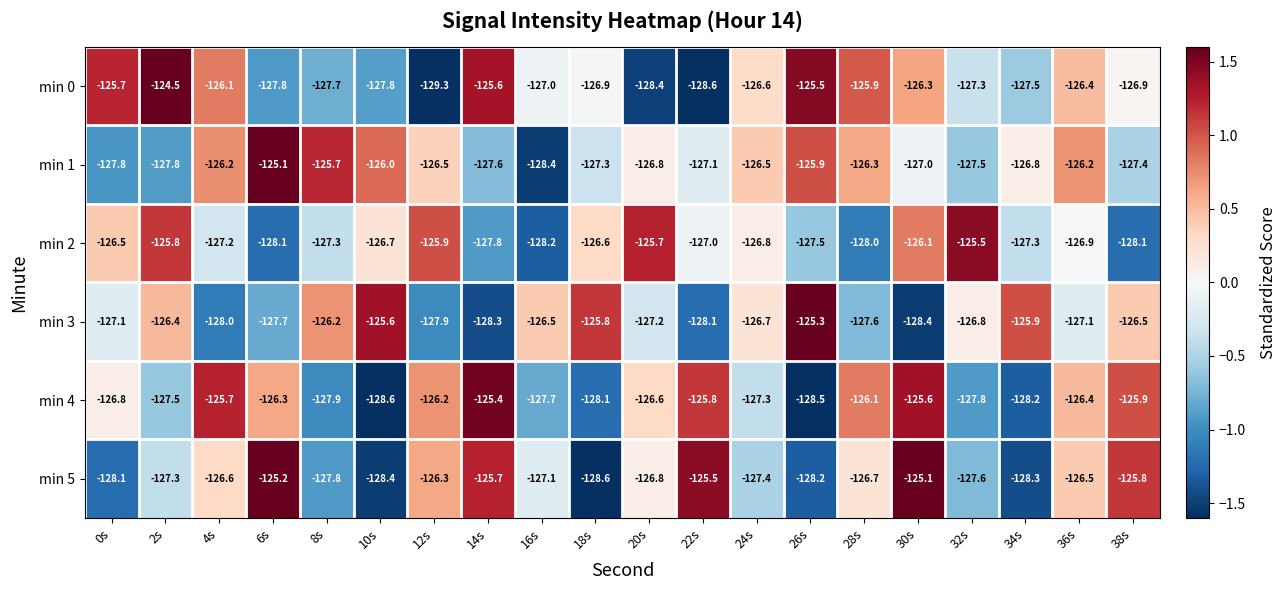

Count the number of data series in this chart.

6